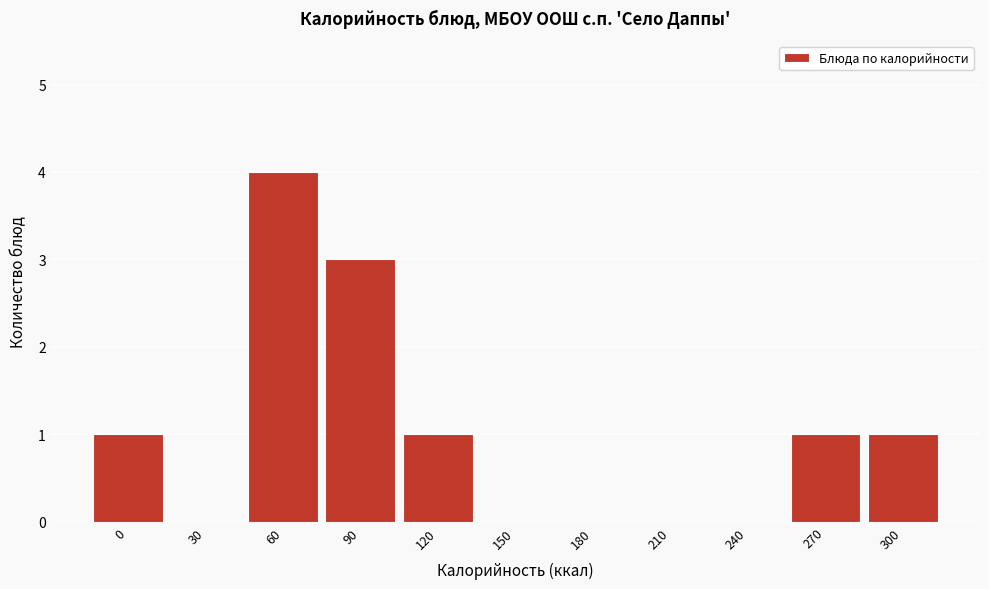

Reading left to right, list all the values displayed in this chart.

0=1	30=0	60=4	90=3	120=1	150=0	180=0	210=0	240=0	270=1	300=1